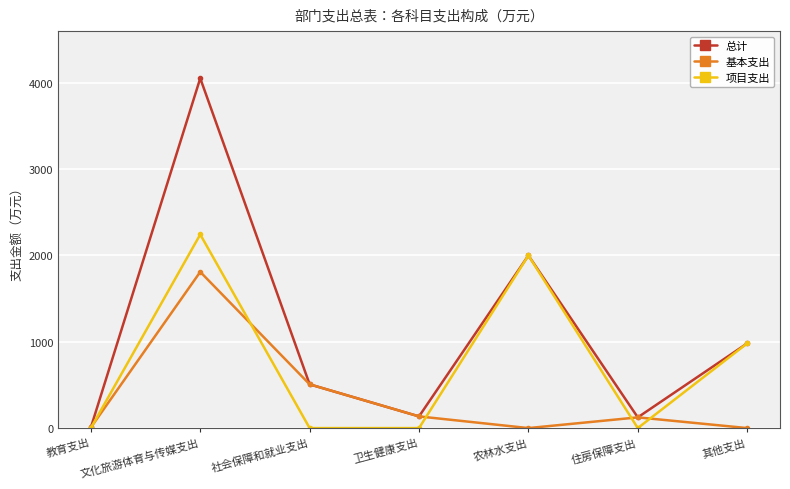

At which category is the sum across all series the highest?

文化旅游体育与传媒支出